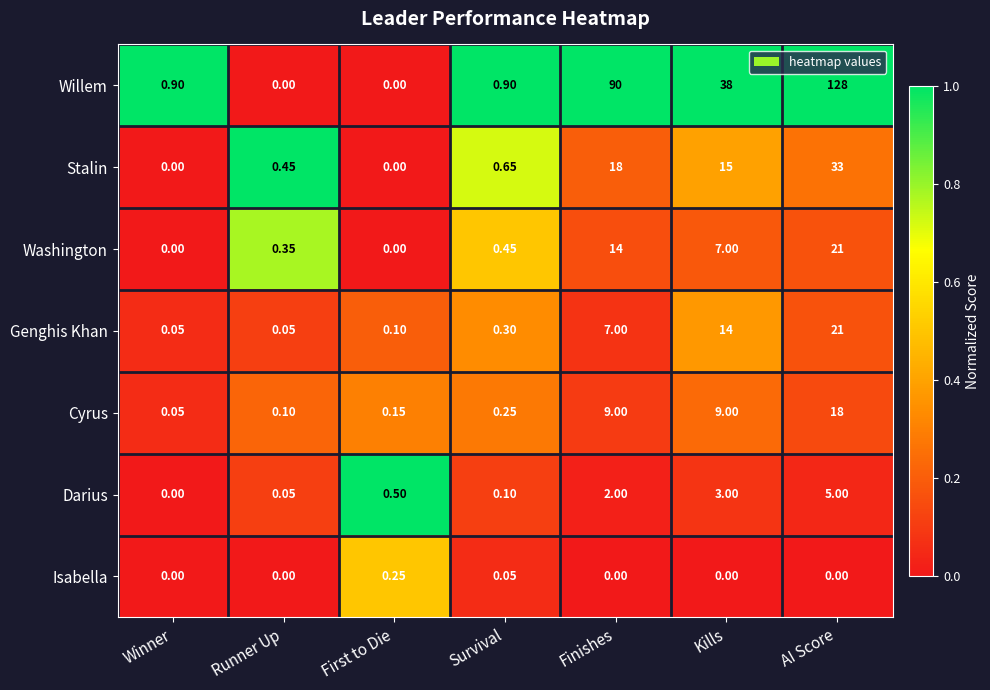

Between Survival and AI Score, which series saw the biggest shift?

Willem